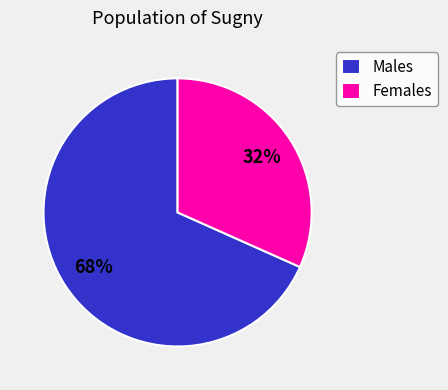

What is the largest slice in the pie chart?

Males